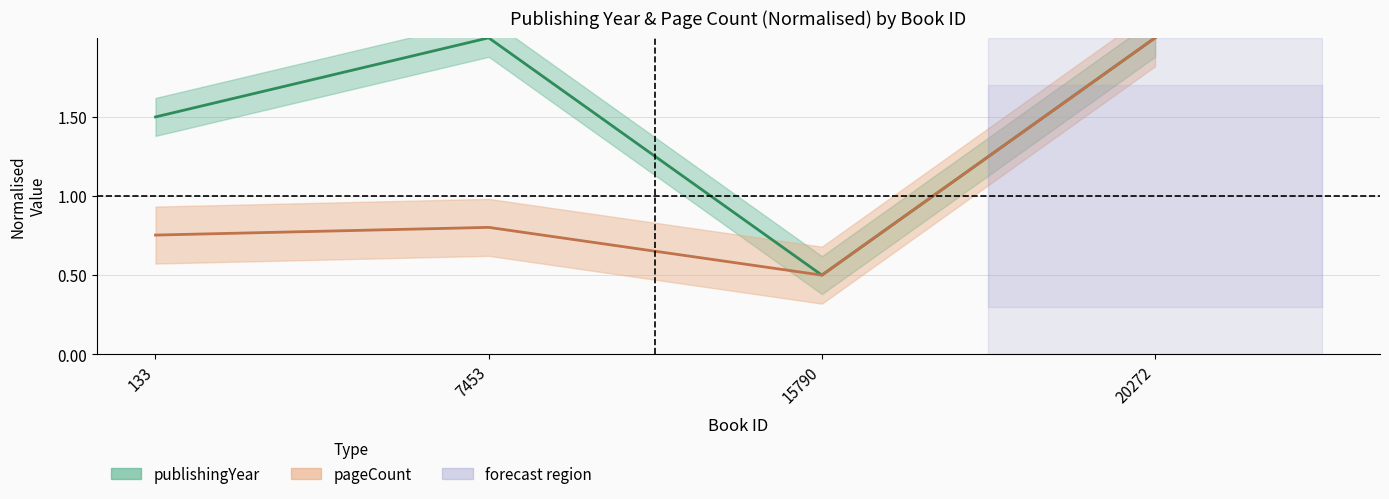

Reading right to left, what are all the values shown in this chart?

publishingYear: 2.0	0.5	2.0	1.5
pageCount: 2.0	0.5	0.8	0.8